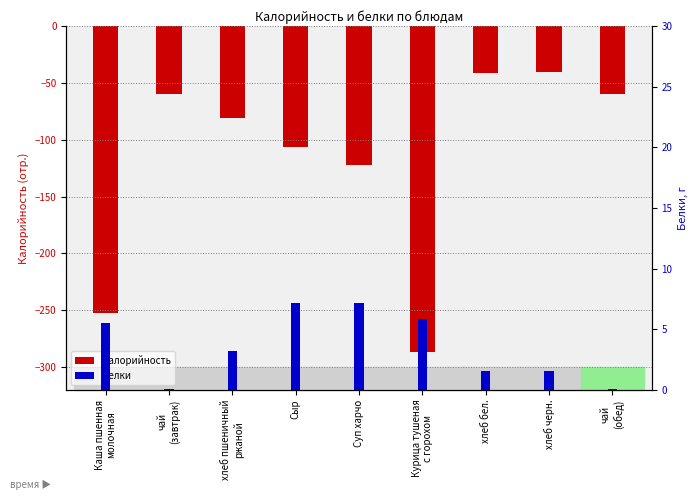

At which label is Калорийность closest to -163?

Суп харчо